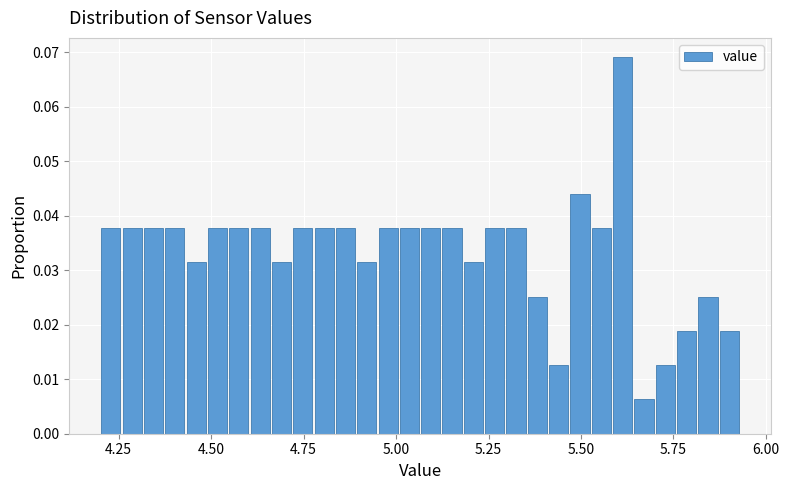

Around what value on the x-axis is the tallest bar? Give the approximate position of its centre, as read against the axis.

5.60